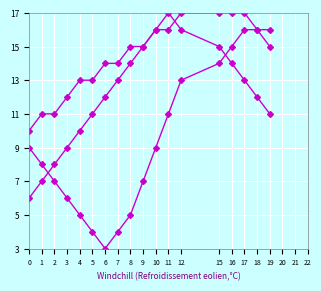

Is this an area chart (filled region under the line)?

No